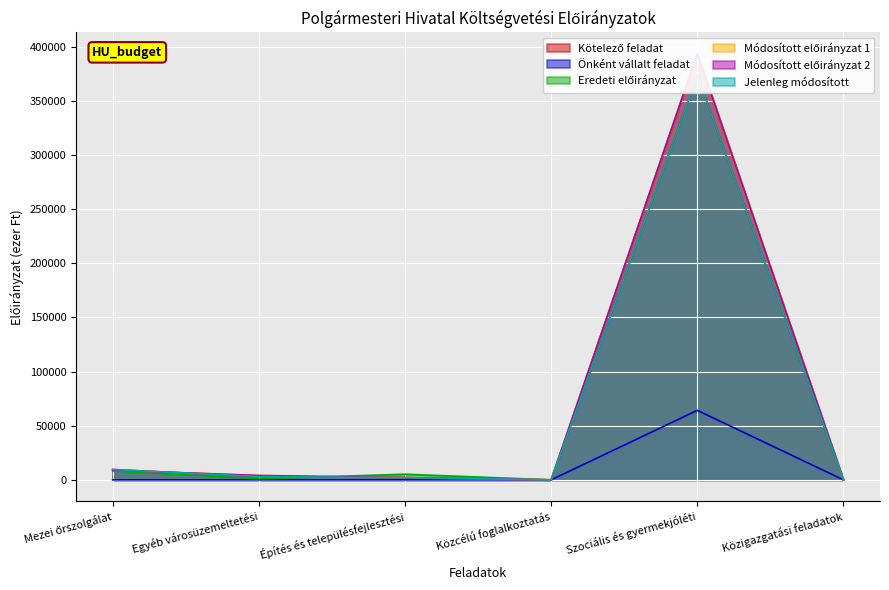

At how many categories does at least one series exceed 177630?

1